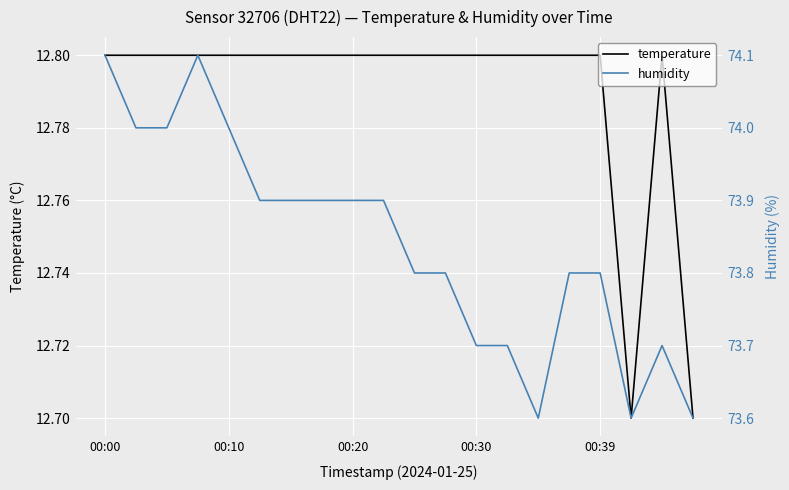

Is it true that temperature equals 8.6 at 00:10?

False